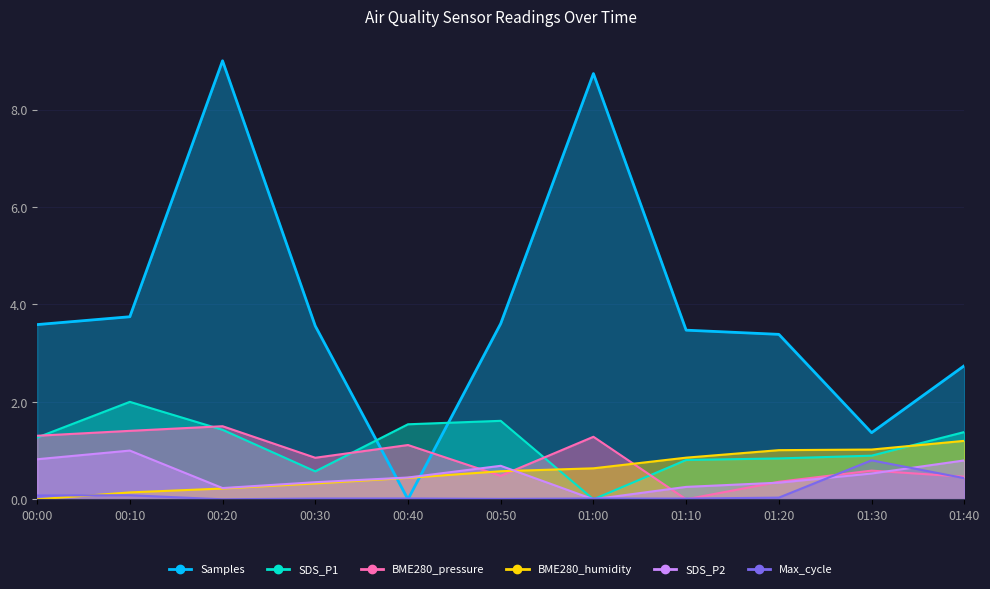

What are all the series names shown in the legend?

Samples, SDS_P1, BME280_pressure, BME280_humidity, SDS_P2, Max_cycle